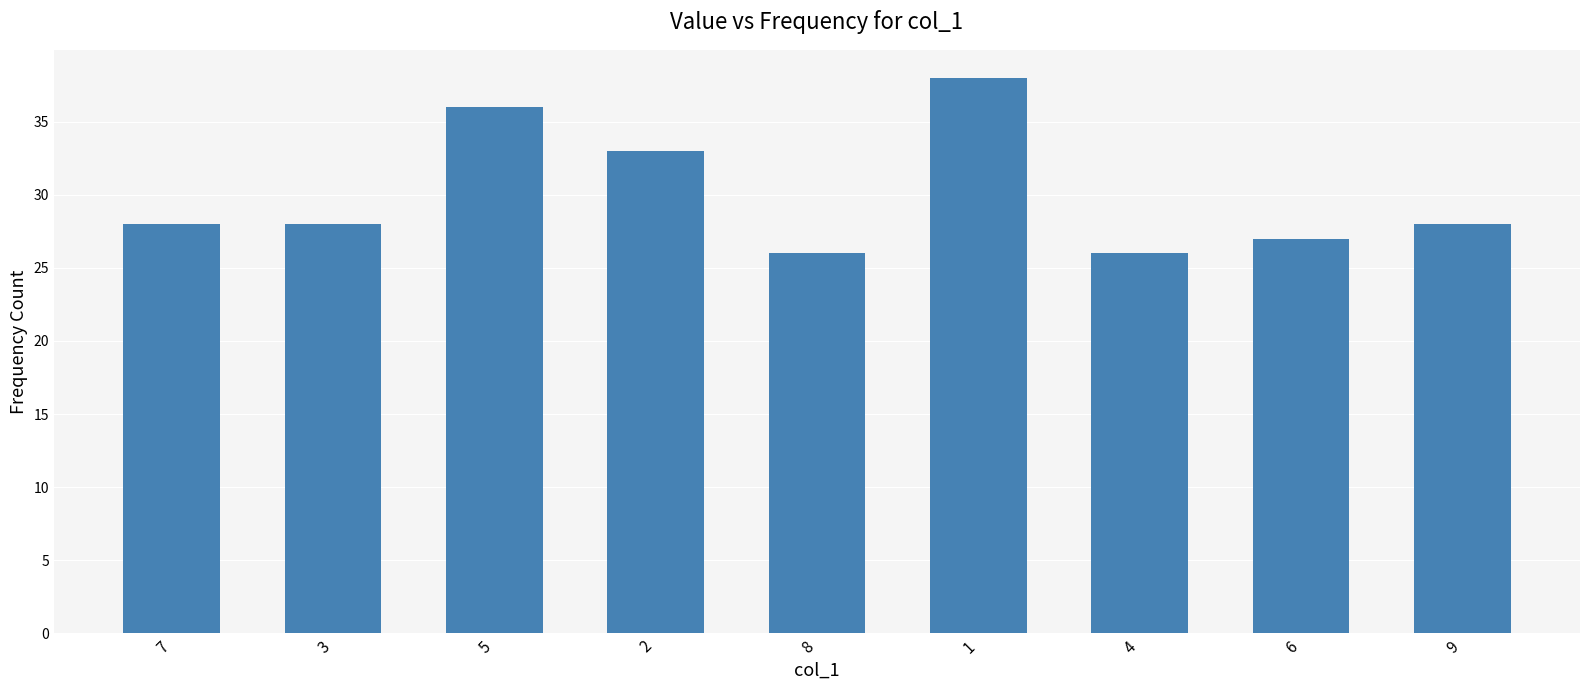

Are the bars grouped side by side (vs. stacked)?

No